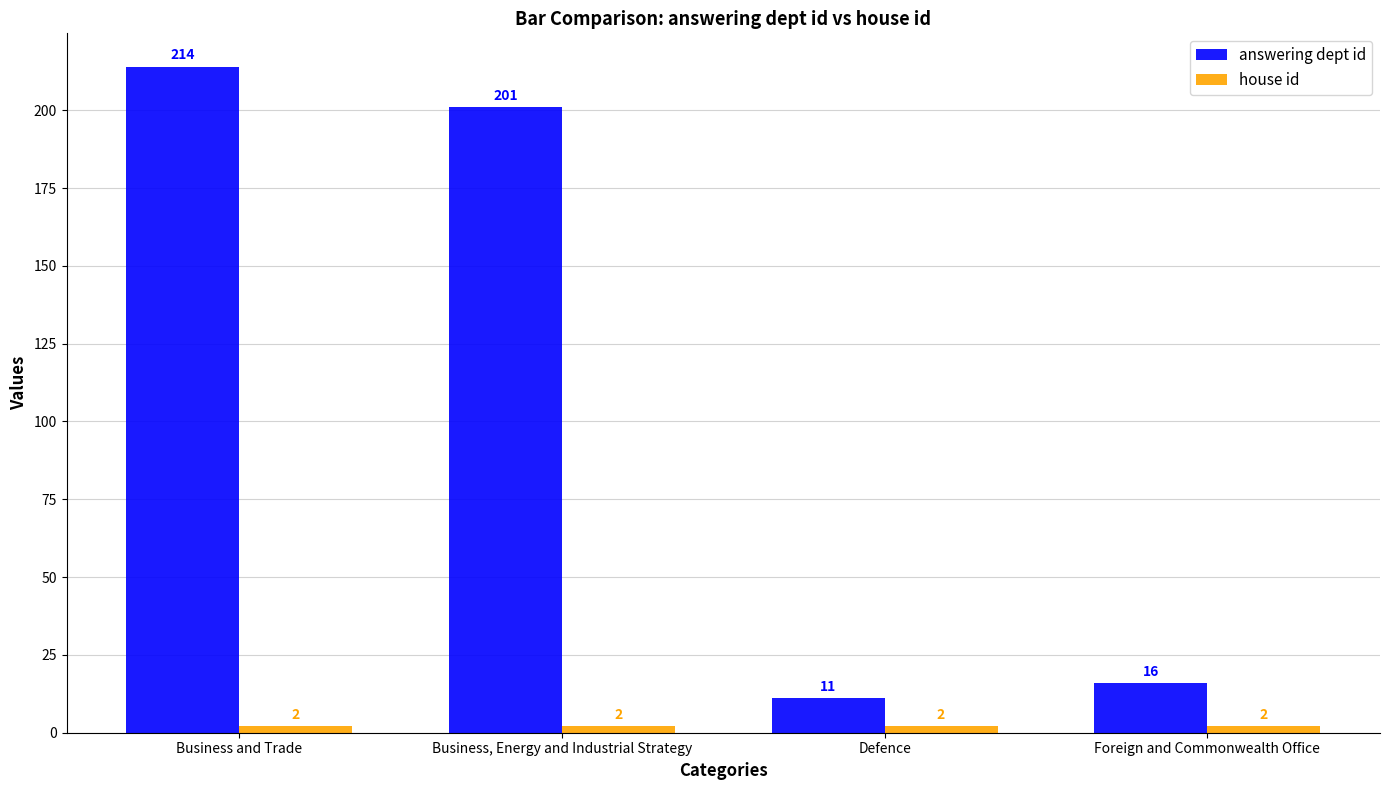

At which category is the sum across all series the highest?

Business and Trade